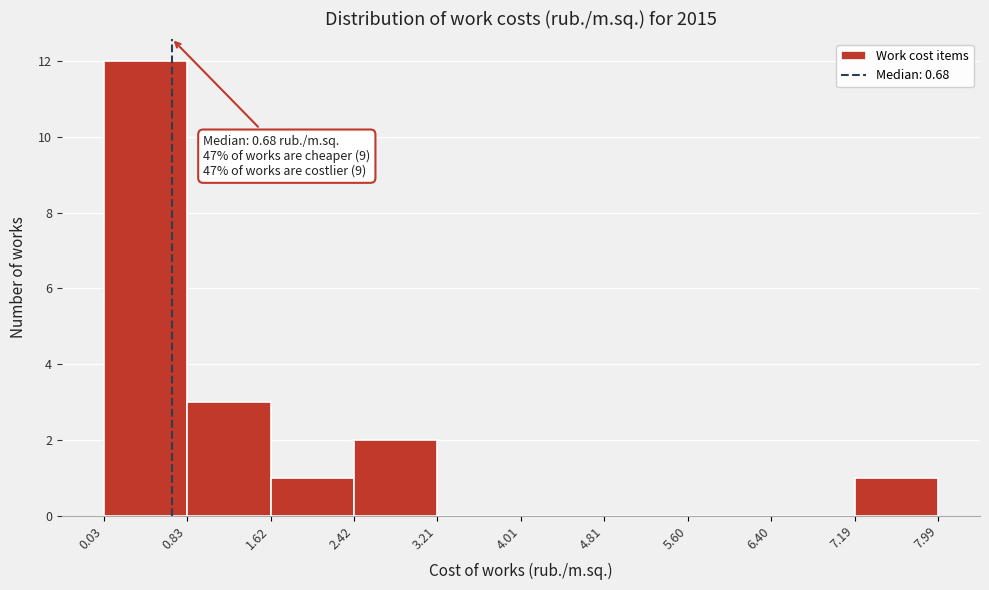

Over which range of the x-axis is the bar tallest?

0.03 to 0.83